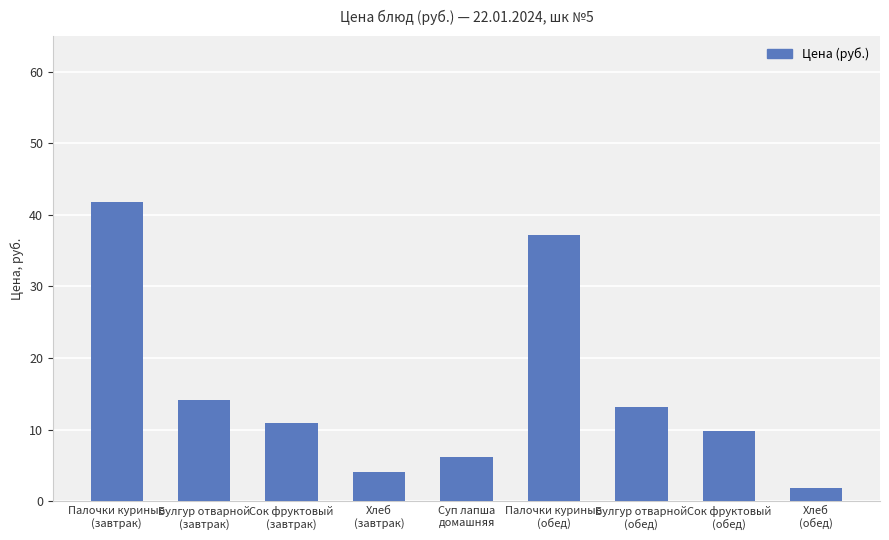

What position from the left is Палочки куриные
(обед)?

6